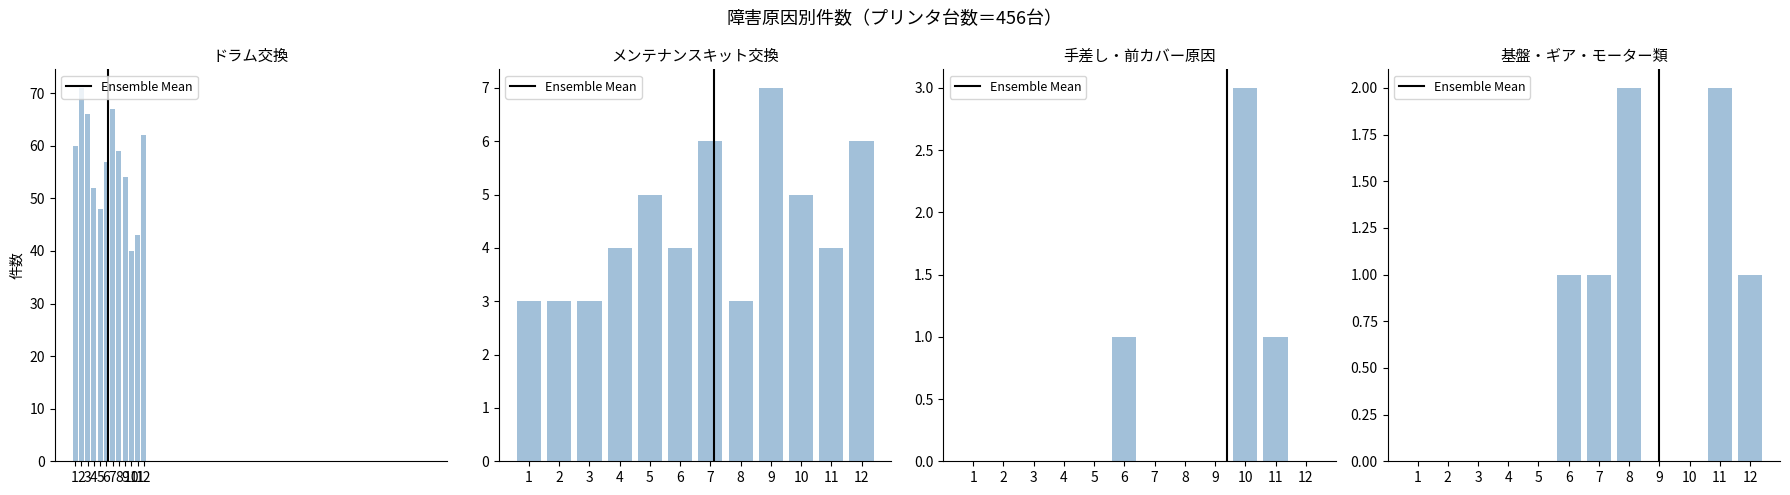

Read the 手差し・前カバー原因 value at 6.

1